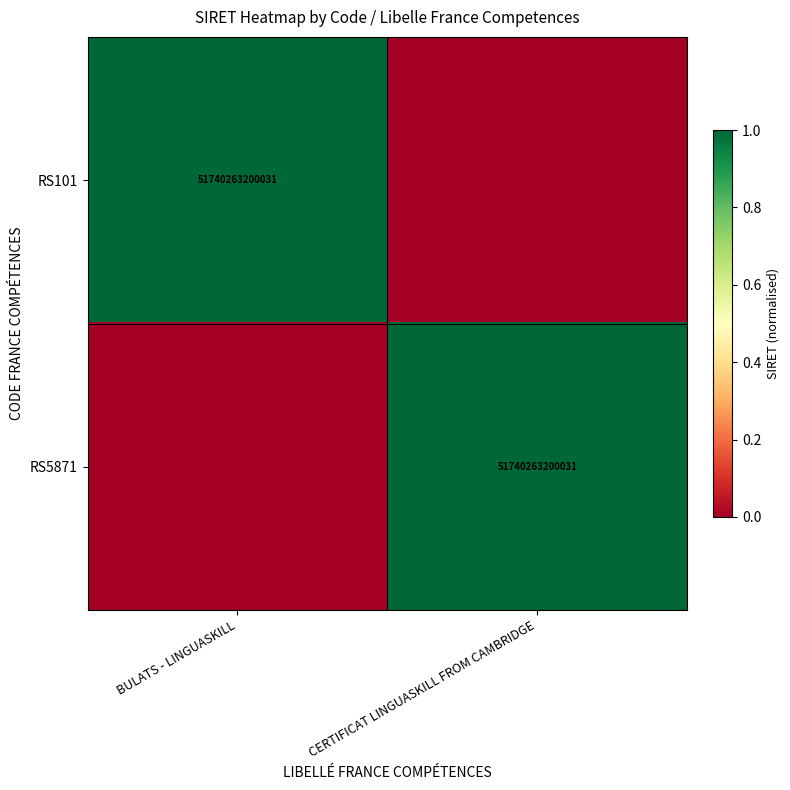

The RS101 series shows 90689340455373 at BULATS - LINGUASKILL. True or false?

False